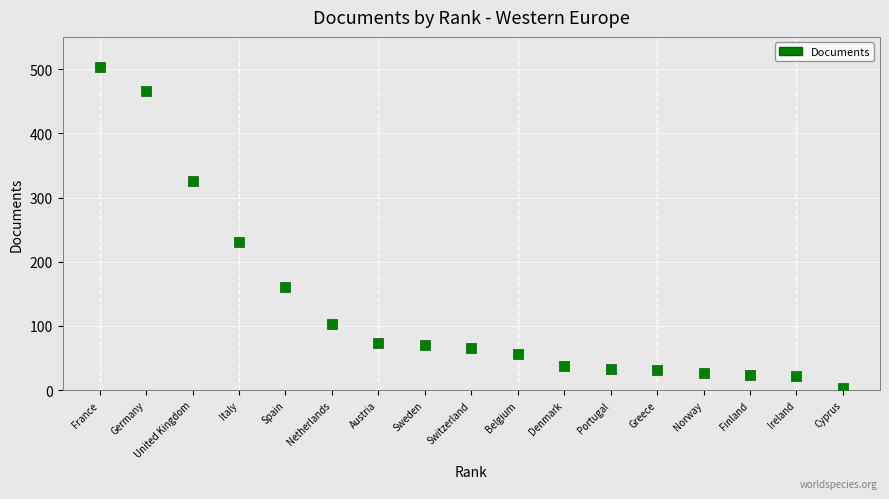

What is the range of Y values (max minus min)?

500